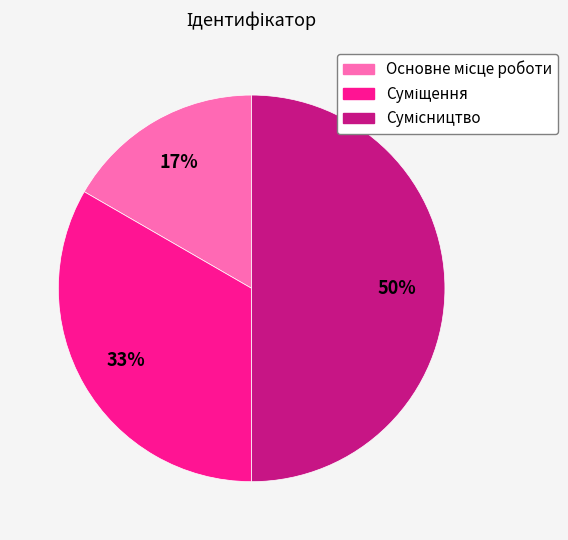

To the nearest percent, what is the difference between the largest and smallest slice percentages?

33%